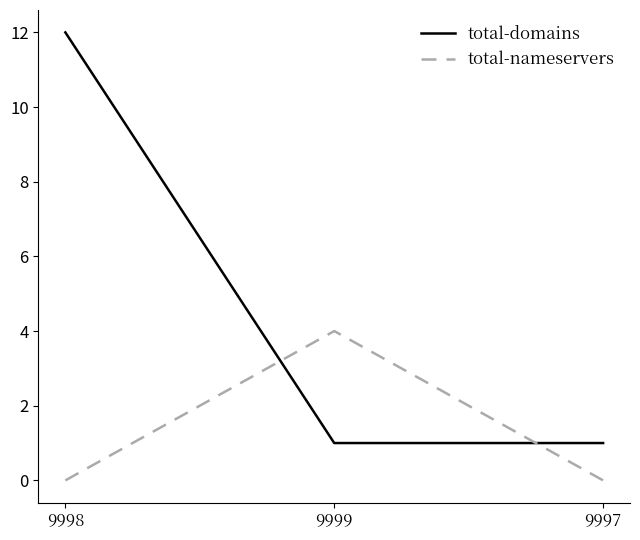

Is the value of total-domains at 9997 greater than the value of total-nameservers at 9998?

Yes